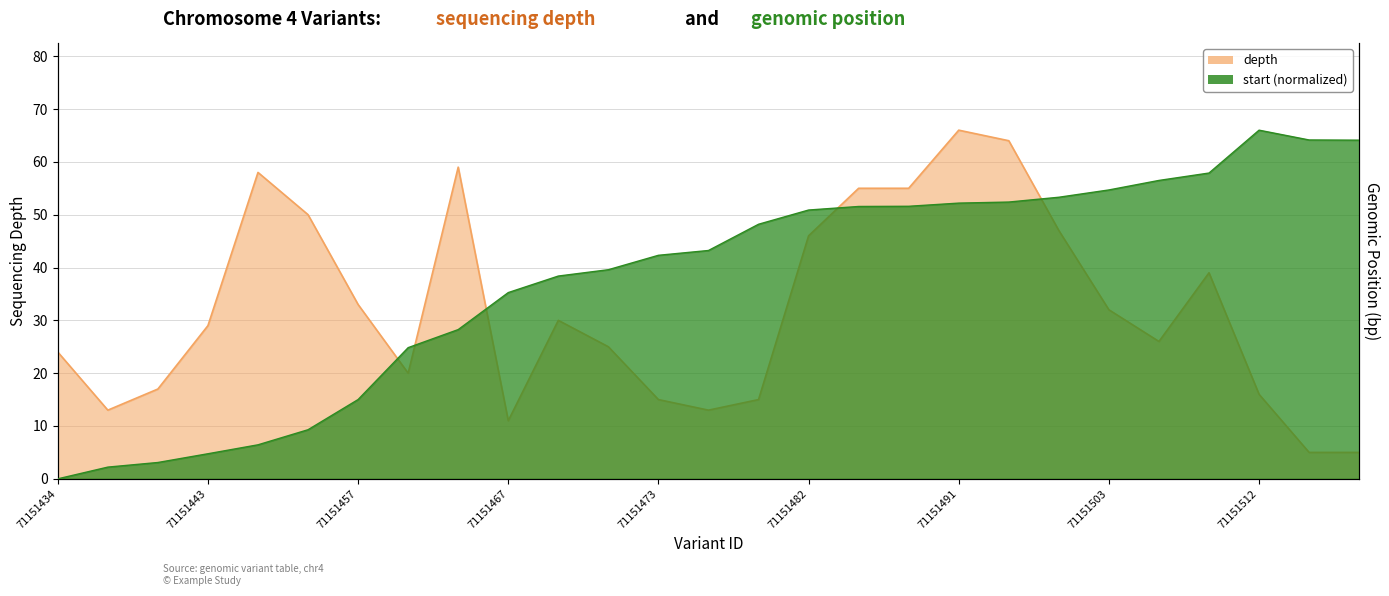

Reading left to right, what are all the values shown in this chart?

depth: 24.0	13.0	17.0	29.0	58.0	50.0	33.0	20.0	59.0	11.0	30.0	25.0	15.0	13.0	15.0	46.0	55.0	55.0	66.0	64.0	47.0	32.0	26.0	39.0	16.0	5.0	5.0
start: 0.0	0.9	1.2	1.9	2.6	3.7	6.0	9.9	11.3	14.1	15.4	15.8	16.9	17.3	19.3	20.4	20.6	20.6	20.9	21.0	21.3	21.9	22.6	23.2	26.4	25.7	25.6